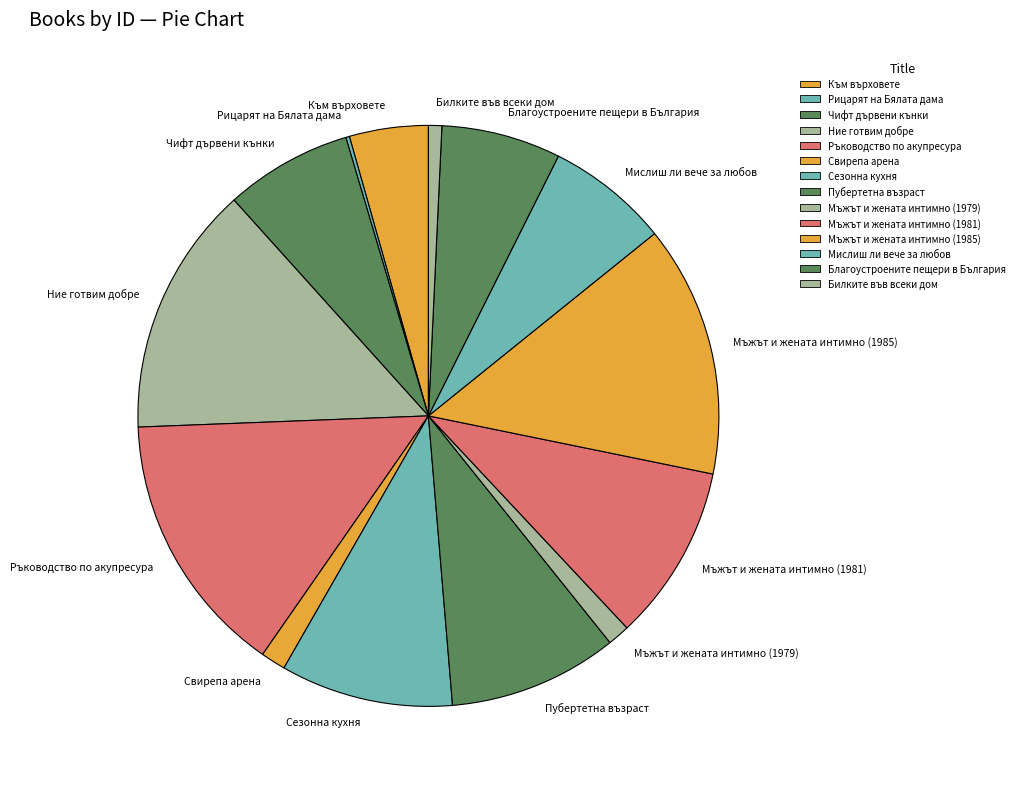

Which has a higher value, Мъжът и жената интимно (1981) or Мъжът и жената интимно (1979)?

Мъжът и жената интимно (1981)